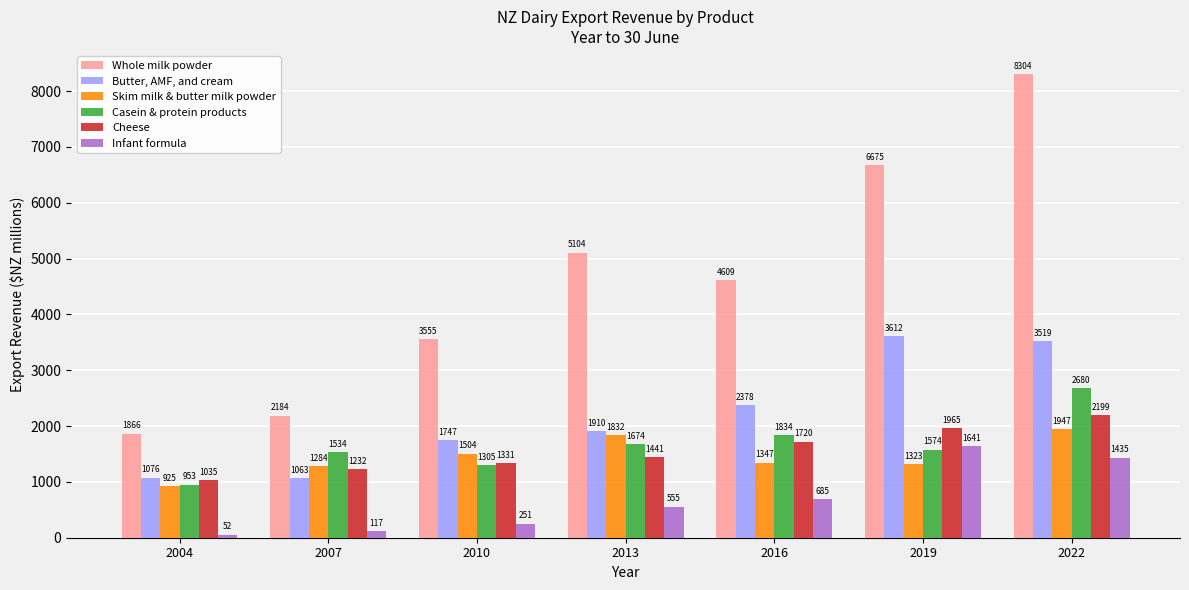

How many distinct data groups are displayed?

6